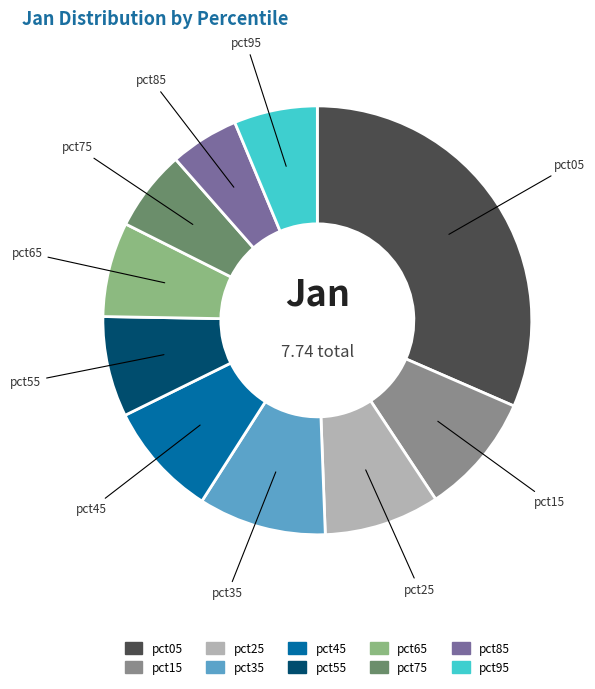

Does pct25 account for over 50% of the chart?

No